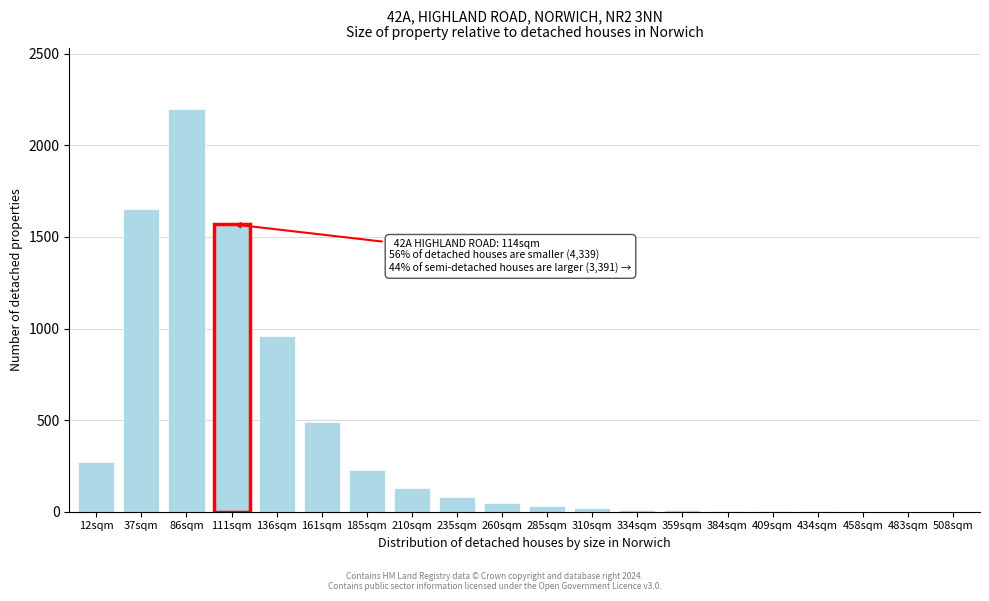

Which has a higher value, 136sqm or 185sqm?

136sqm